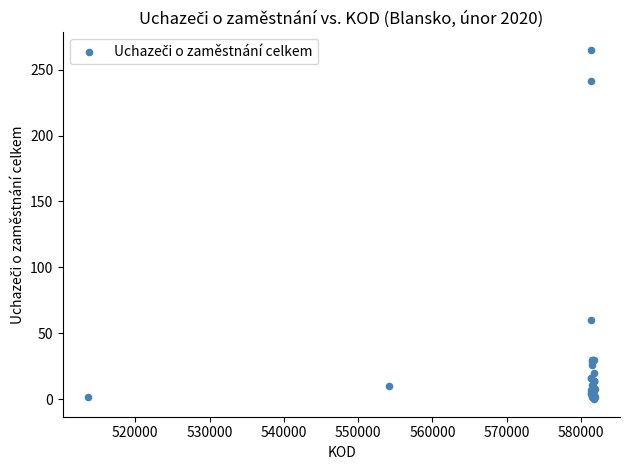

What Y value in the scatter plot is closest to 132?

60